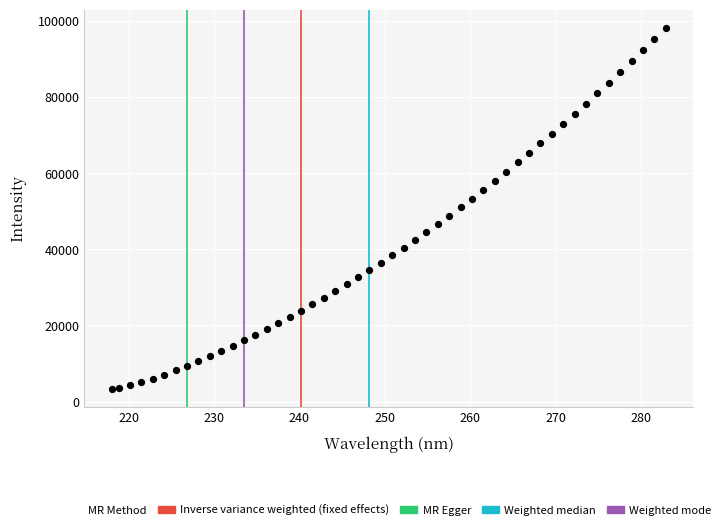

What is the range of Y values (max minus min)?

94926.2